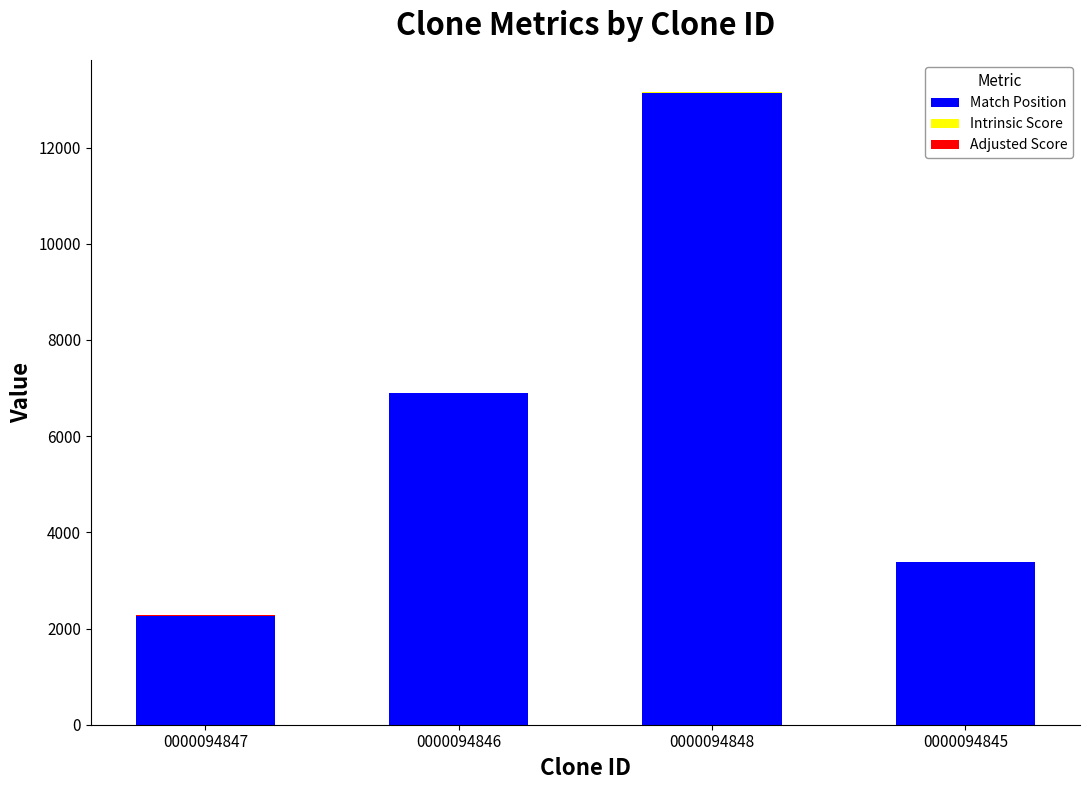

At which category is the sum across all series the highest?

0000094848